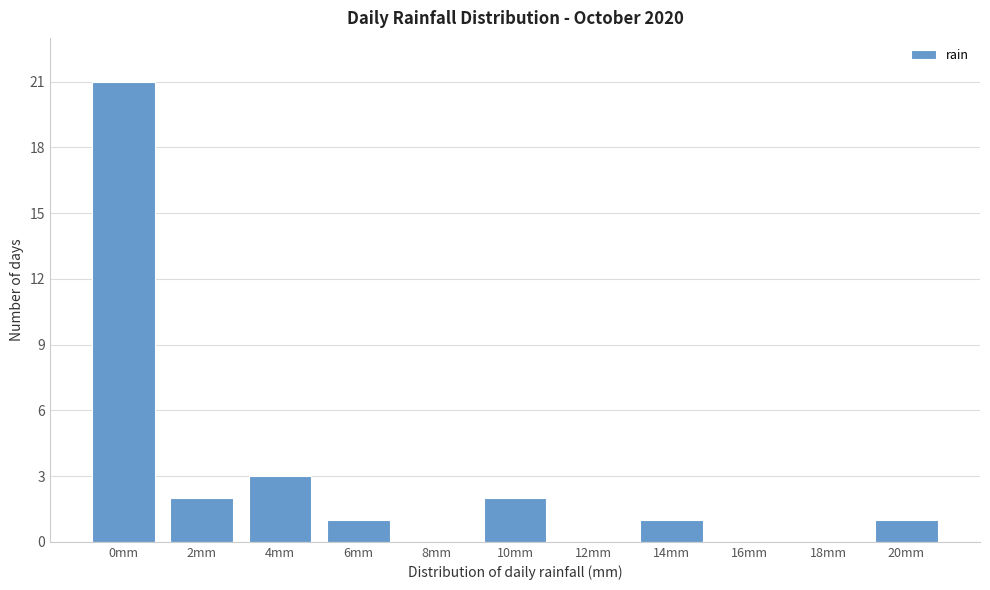

Reading left to right, transcribe all the data shown in this chart.

0mm=21	2mm=2	4mm=3	6mm=1	8mm=0	10mm=2	12mm=0	14mm=1	16mm=0	18mm=0	20mm=1